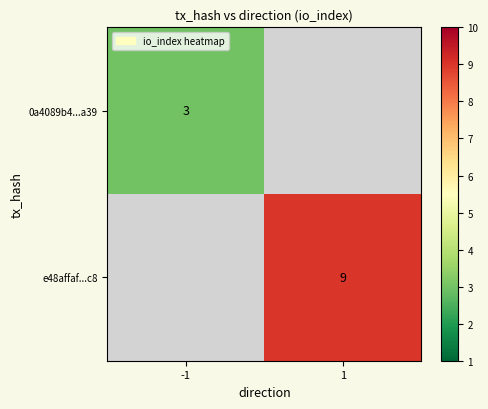

What is the minimum value shown in the chart?

3.0